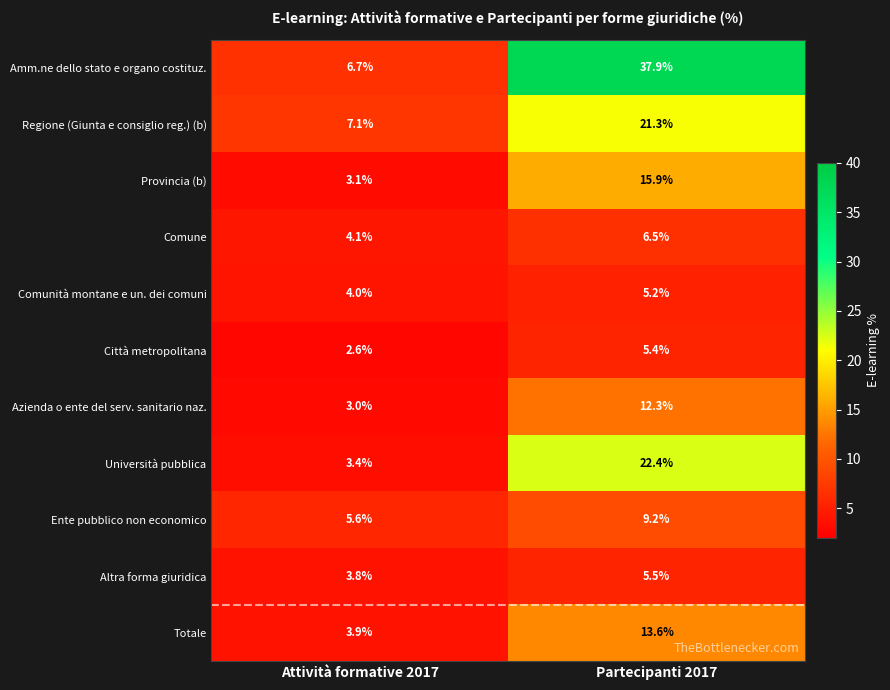

Reading left to right, transcribe all the data shown in this chart.

Amm.ne dello stato e organo costituz.: Attività formative 2017=6.7	Partecipanti 2017=37.9
Regione (Giunta e consiglio reg.) (b): Attività formative 2017=7.1	Partecipanti 2017=21.3
Provincia (b): Attività formative 2017=3.1	Partecipanti 2017=15.9
Comune: Attività formative 2017=4.1	Partecipanti 2017=6.5
Comunità montane e un. dei comuni: Attività formative 2017=4.0	Partecipanti 2017=5.2
Città metropolitana: Attività formative 2017=2.6	Partecipanti 2017=5.4
Azienda o ente del serv. sanitario naz.: Attività formative 2017=3.0	Partecipanti 2017=12.3
Università pubblica: Attività formative 2017=3.4	Partecipanti 2017=22.4
Ente pubblico non economico: Attività formative 2017=5.6	Partecipanti 2017=9.2
Altra forma giuridica: Attività formative 2017=3.8	Partecipanti 2017=5.5
Totale: Attività formative 2017=3.9	Partecipanti 2017=13.6